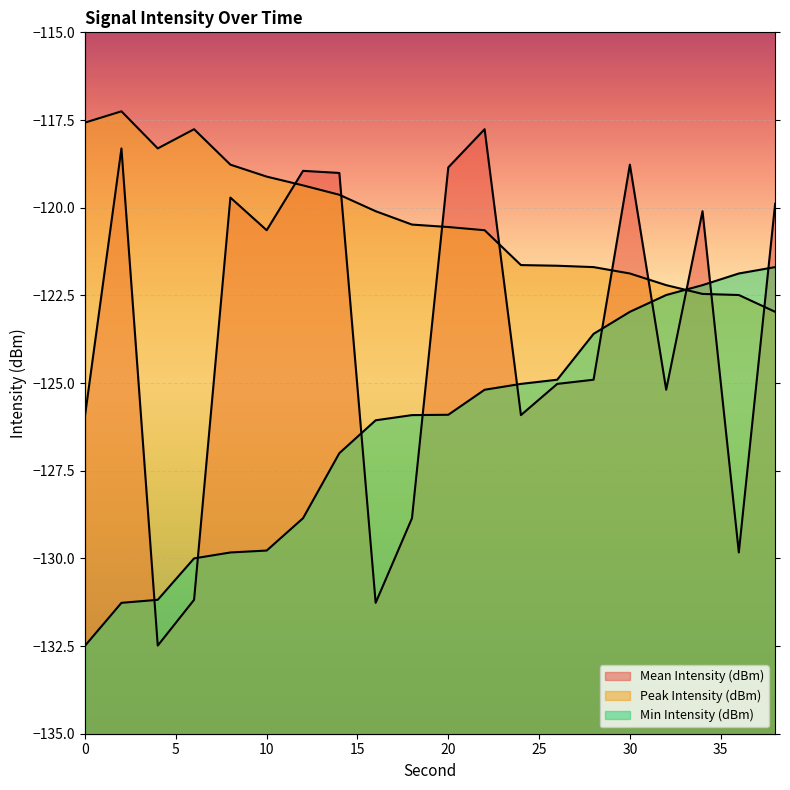

What is the smallest value displayed?

-132.5